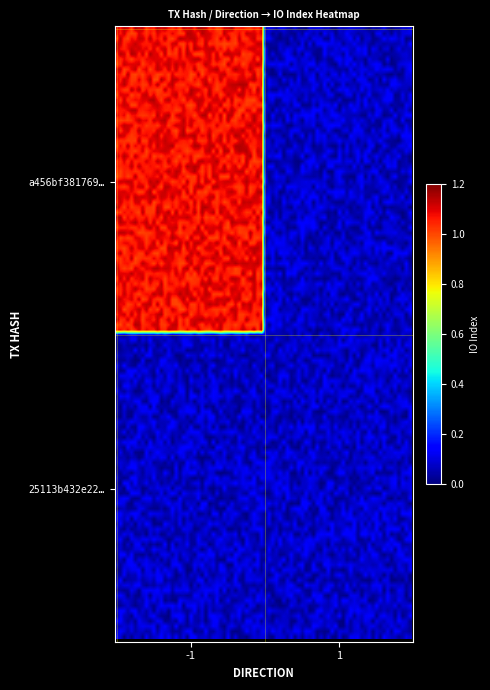

Reading left to right, list all the values displayed in this chart.

a456bf38176933860ba43d3acc091ff64a606b8: -1=1	1=0
25113b432e22b6c5ba0732dee70e2bee89c3202: -1=0	1=0